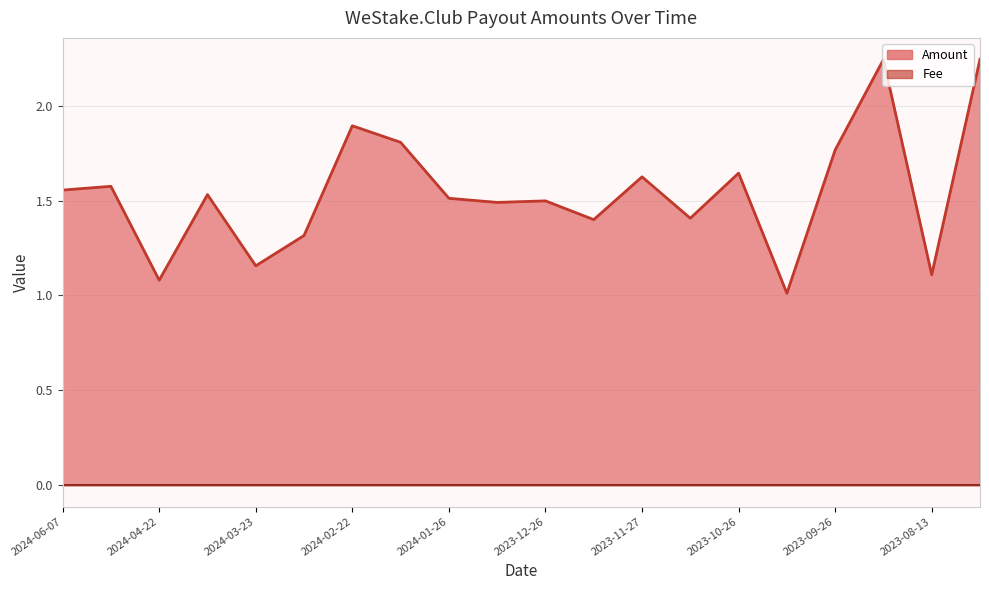

The value at 2023-12-11 is 1.4. True or false?

True